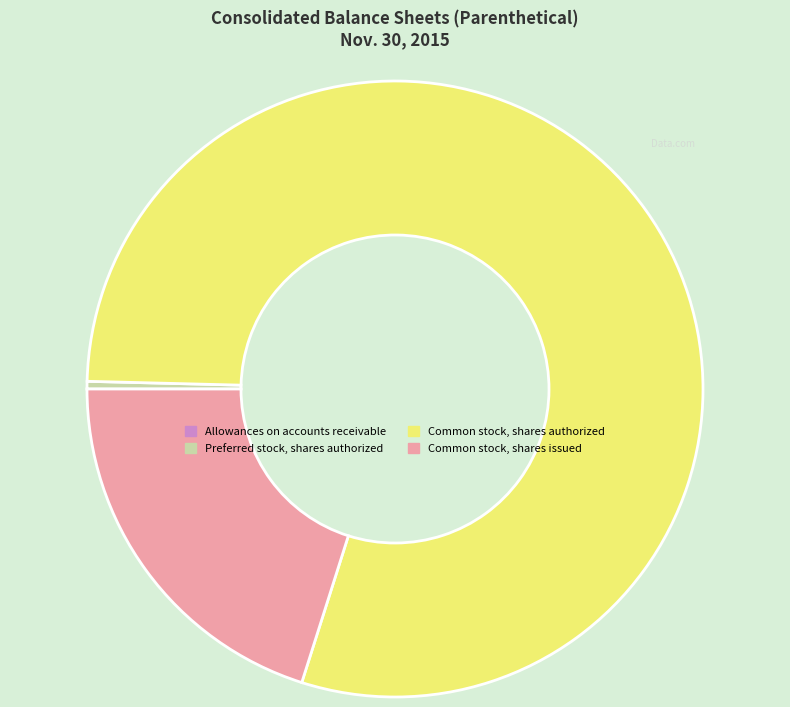

Is the sum of Preferred stock, shares authorized and Common stock, shares issued greater than half?

No